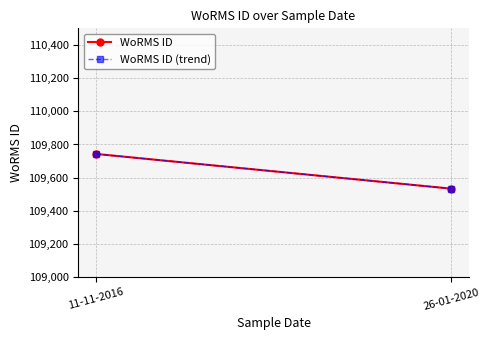

Between 26-01-2020 and 11-11-2016, which is larger?

11-11-2016